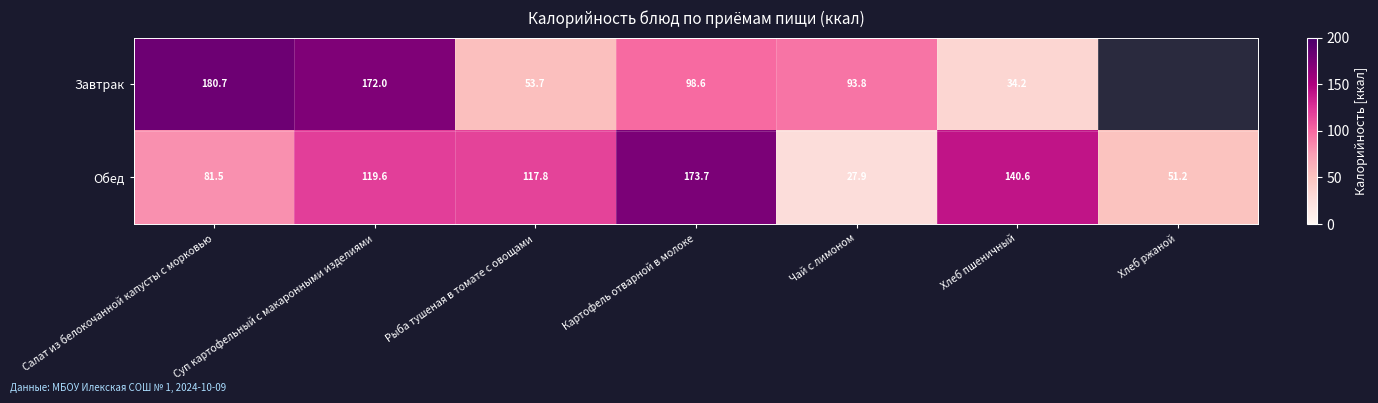

What is the sum of the Обед values at Чай с лимоном and Салат из белокочанной капусты с морковью?

109.4